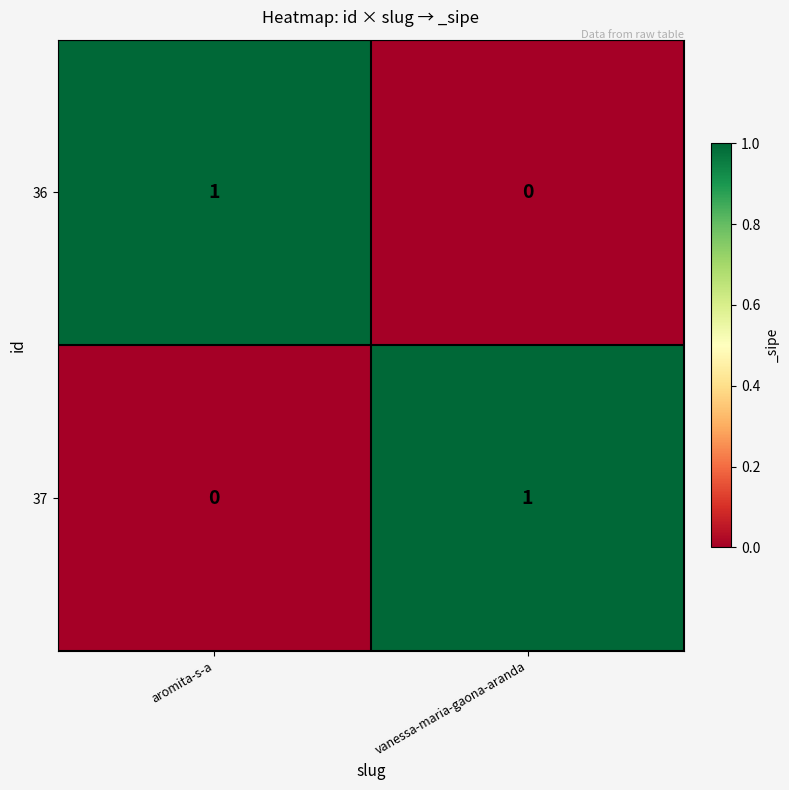

Is it true that 36 equals 1 at aromita-s-a?

True